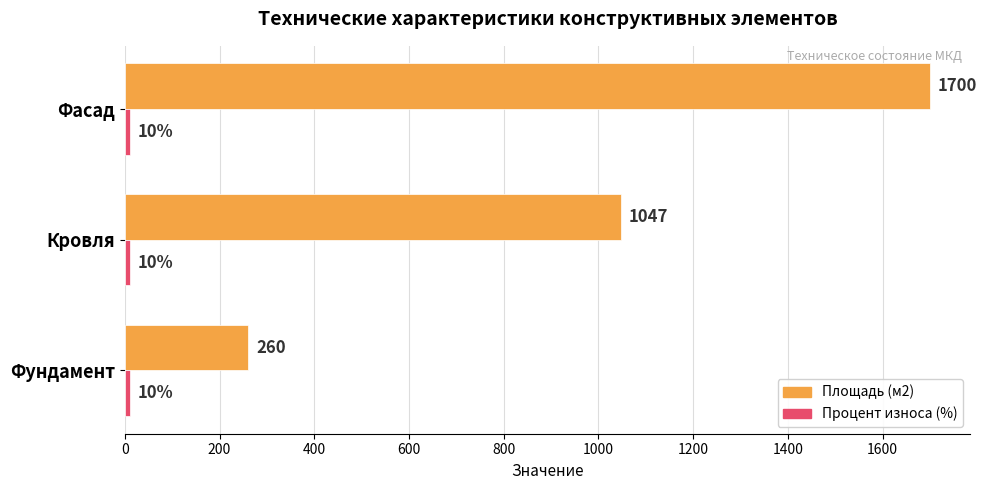

Which series has the widest spread of values?

Площадь (м2)